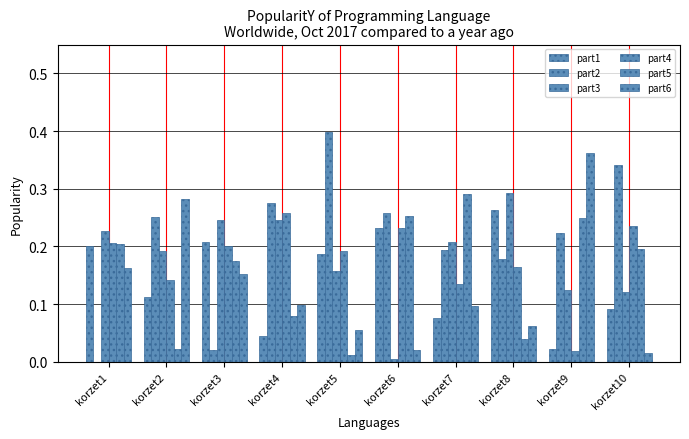

Reading left to right, extract all data points from this chart.

part1: 0.2	0.1	0.2	0.0	0.2	0.2	0.1	0.3	0.0	0.1
part2: 0.0	0.3	0.0	0.3	0.4	0.3	0.2	0.2	0.2	0.3
part3: 0.2	0.2	0.2	0.2	0.2	0.0	0.2	0.3	0.1	0.1
part4: 0.2	0.1	0.2	0.3	0.2	0.2	0.1	0.2	0.0	0.2
part5: 0.2	0.0	0.2	0.1	0.0	0.3	0.3	0.0	0.2	0.2
part6: 0.2	0.3	0.2	0.1	0.1	0.0	0.1	0.1	0.4	0.0